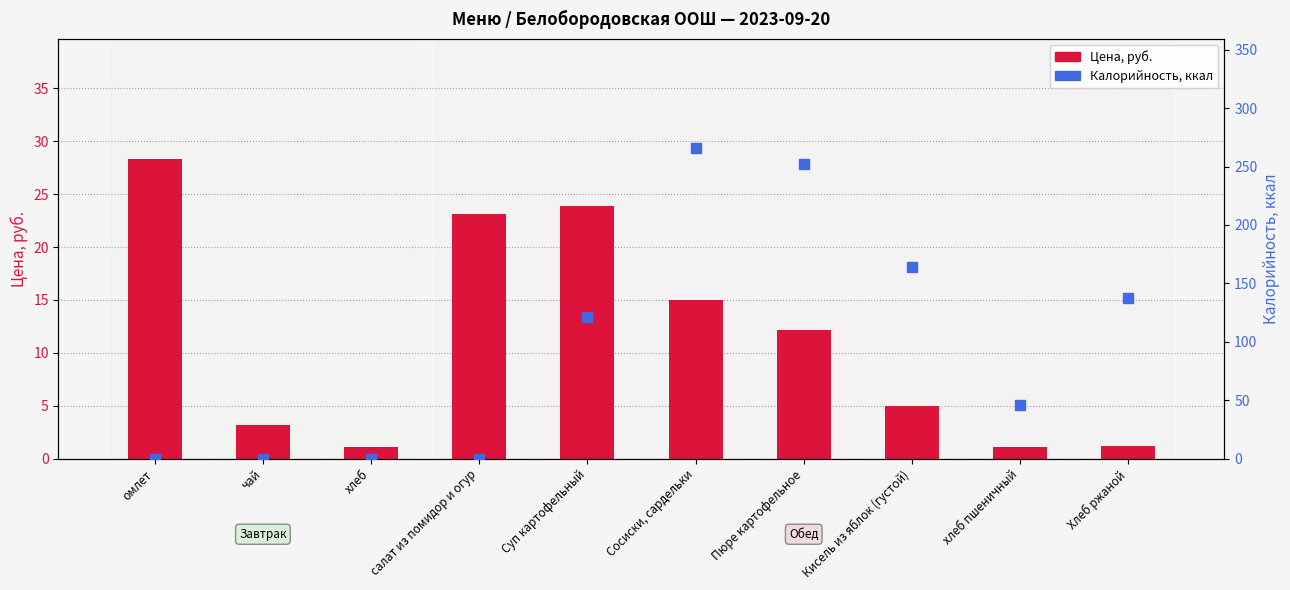

Which series reaches the minimum Y coordinate?

Калорийность, ккал